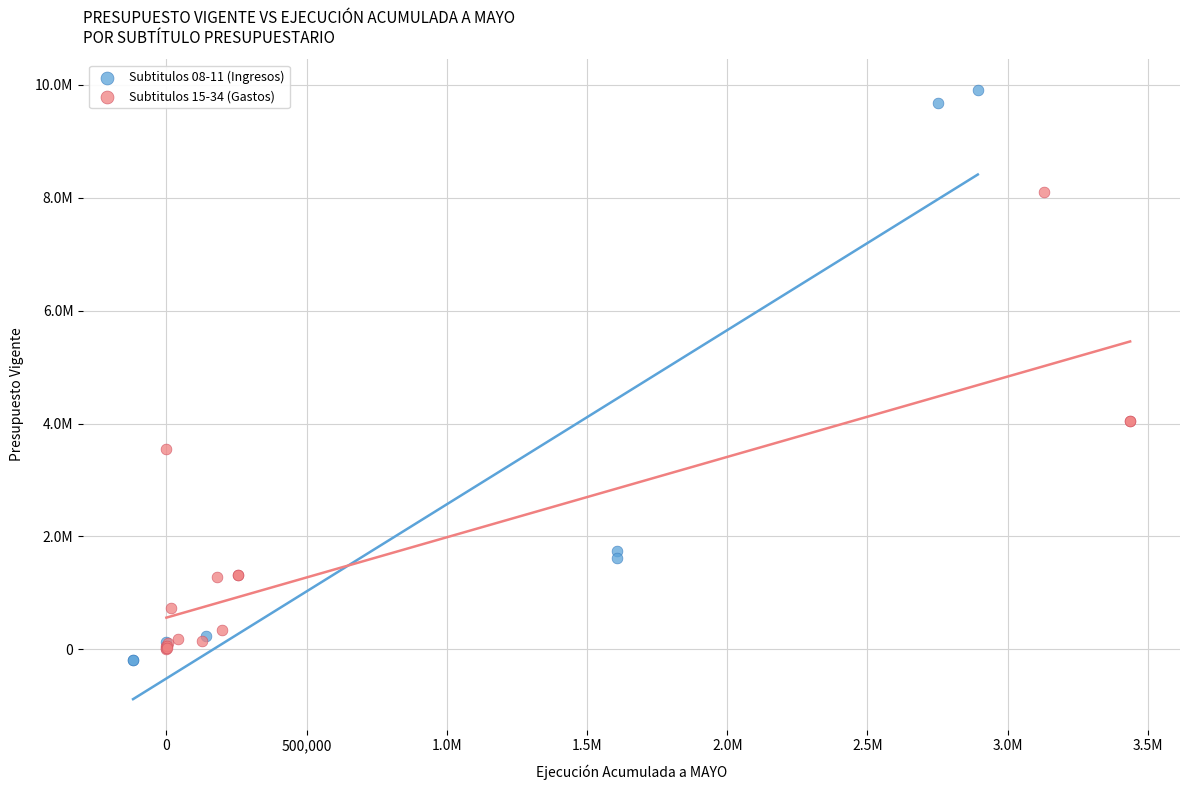

What are all the series names shown in the legend?

Subtitulos 08-11 (Ingresos), Subtitulos 15-34 (Gastos)